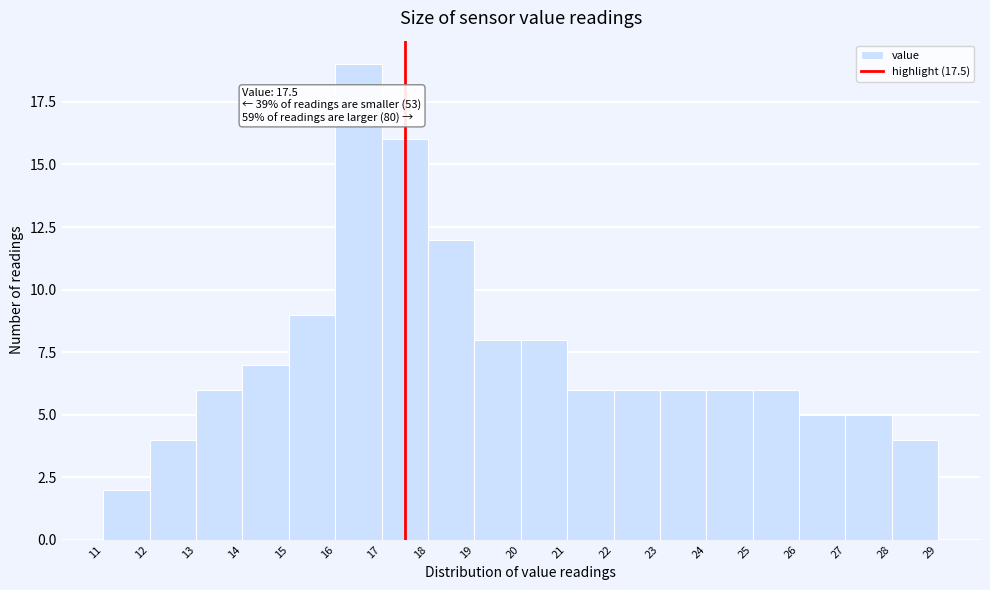

Which range on the x-axis has the tallest bar?

16 to 17